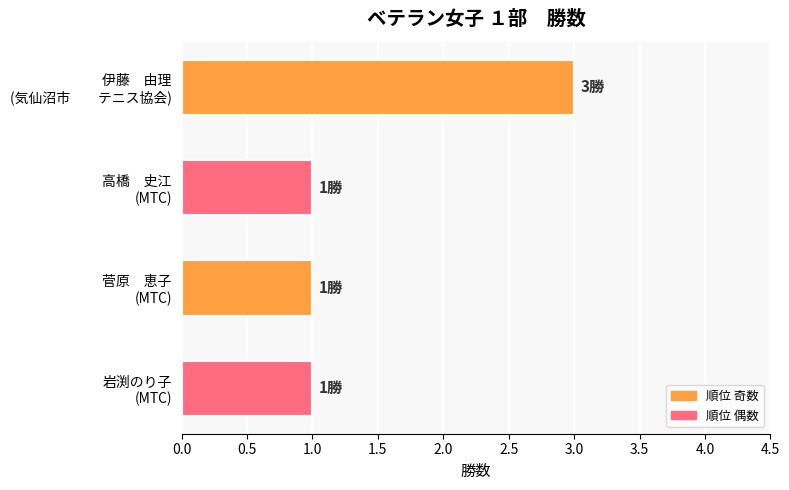

What is the greatest value displayed?

3